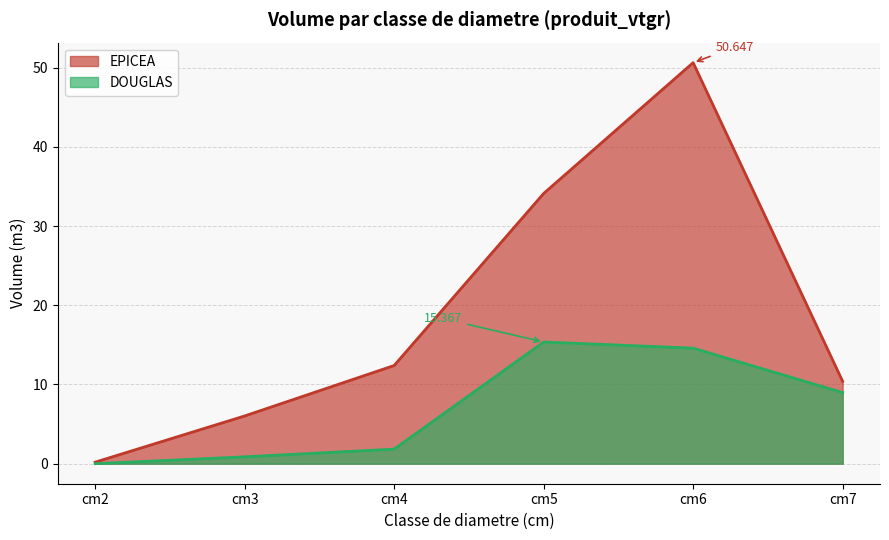

True or false: DOUGLAS has more than 1 interior local peaks.

False